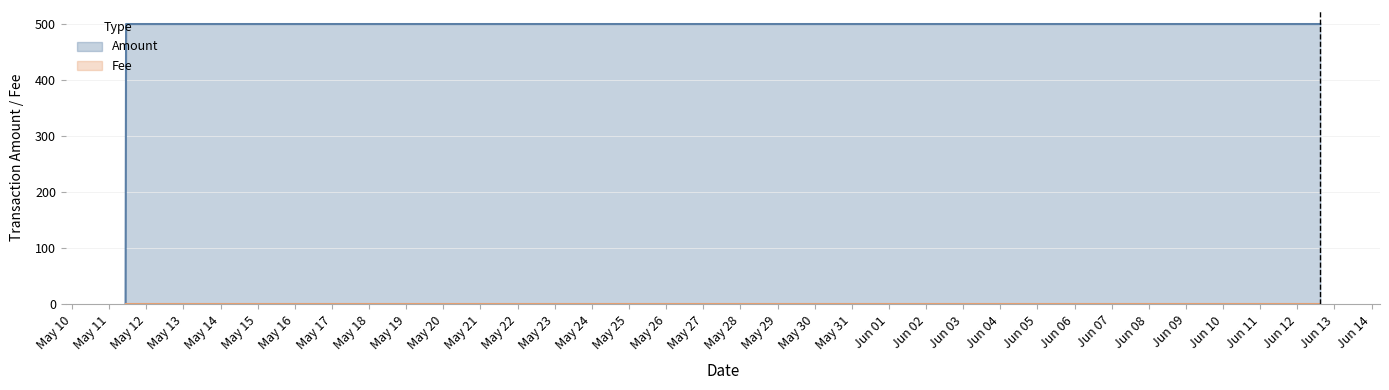

What value does the data have at 2018-05-11 10:54:51, to the nearest 5?

500